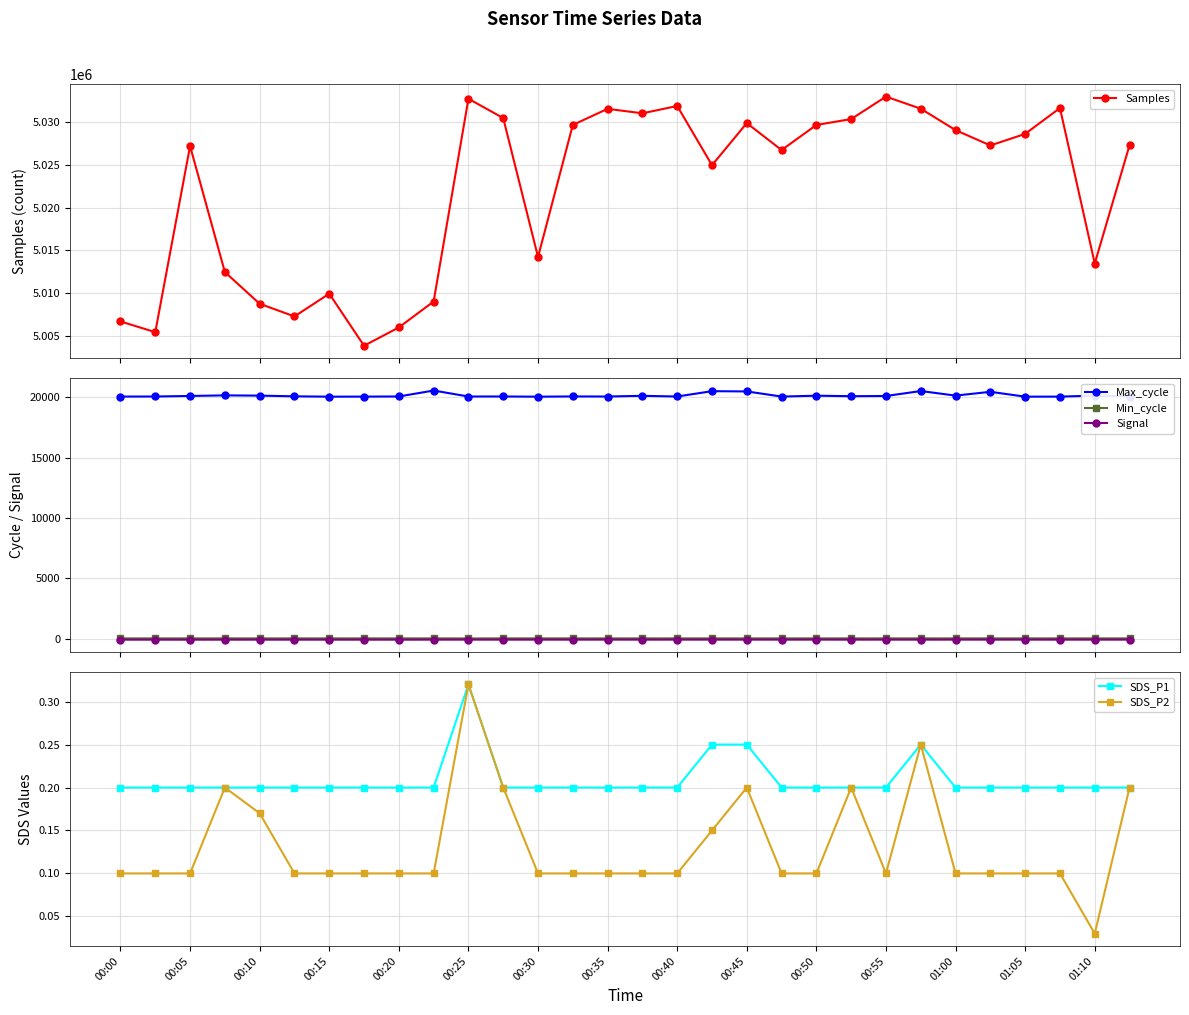

True or false: Signal and Max_cycle cross at least once.

False